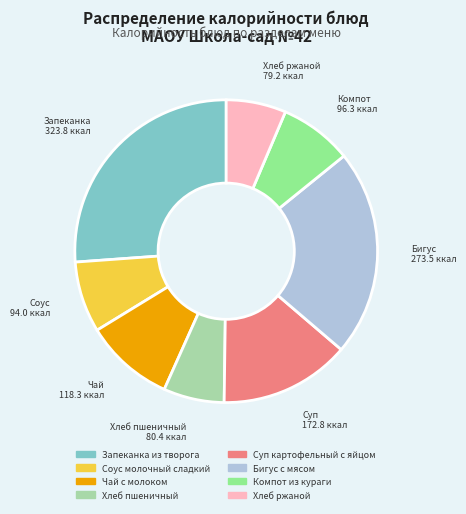

How many segments does this pie chart have?

8